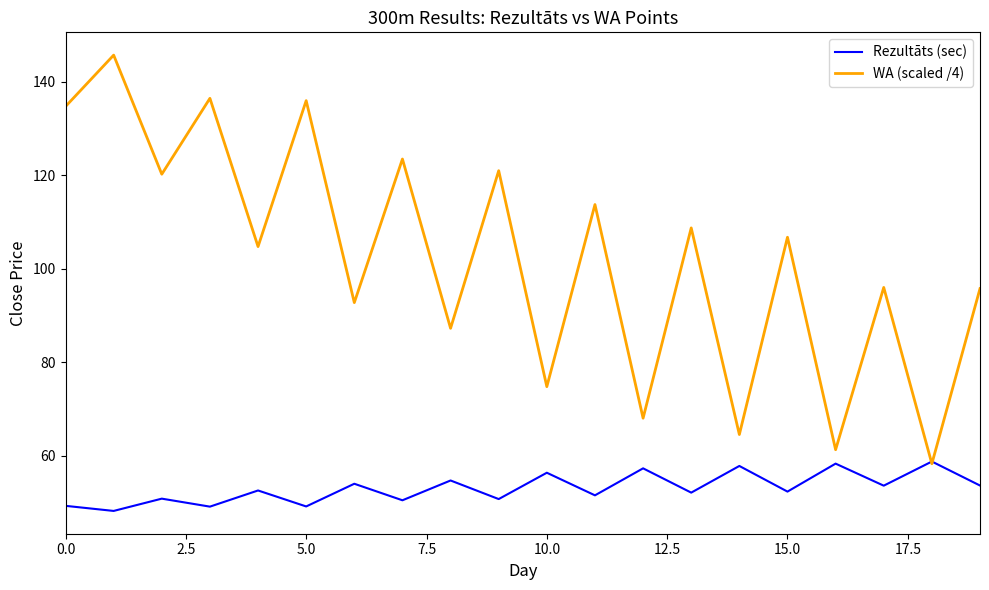

Which series has the widest spread of values?

WA (scaled /4)